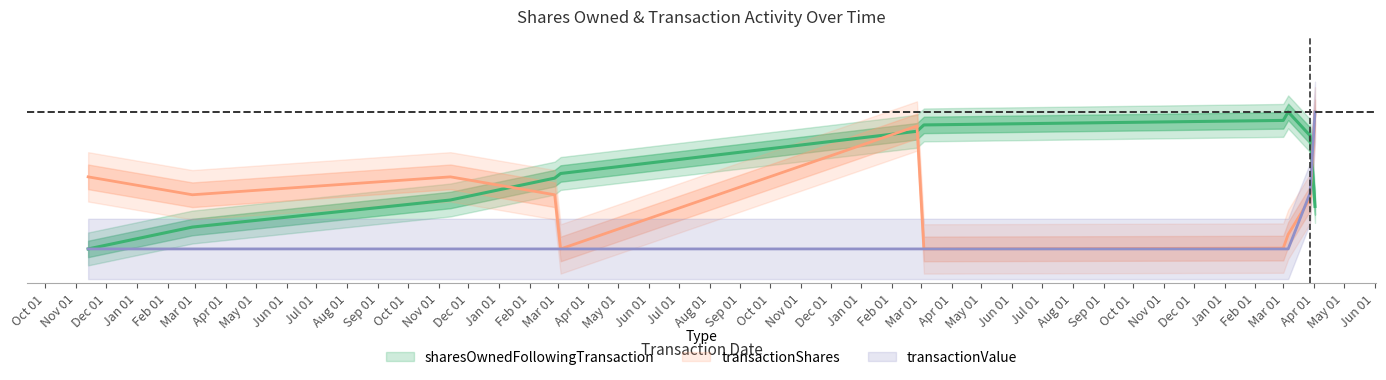

The value of transactionValue at 2013-04-02 is 1.0. True or false?

True